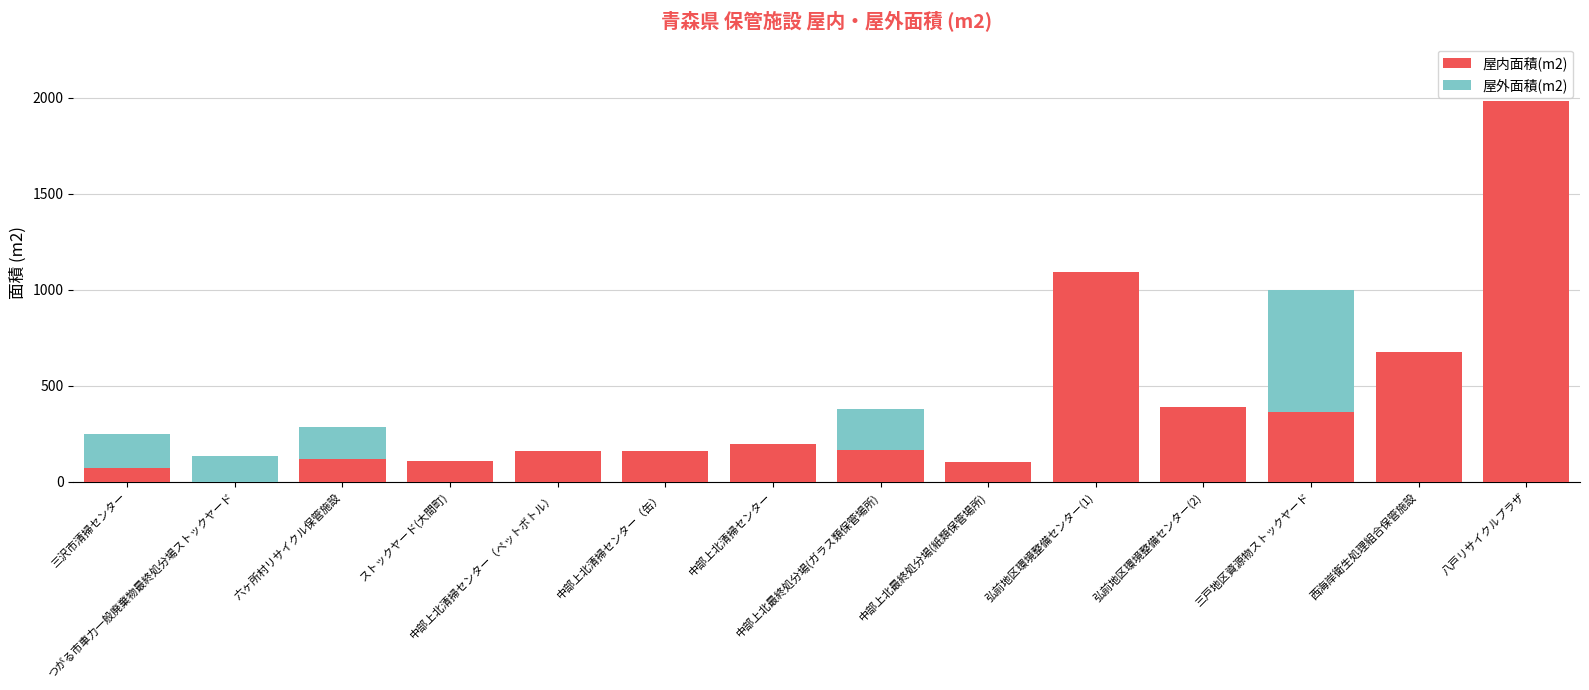

At which label does 屋内面積(m2) reach its peak?

八戸リサイクルプラザ